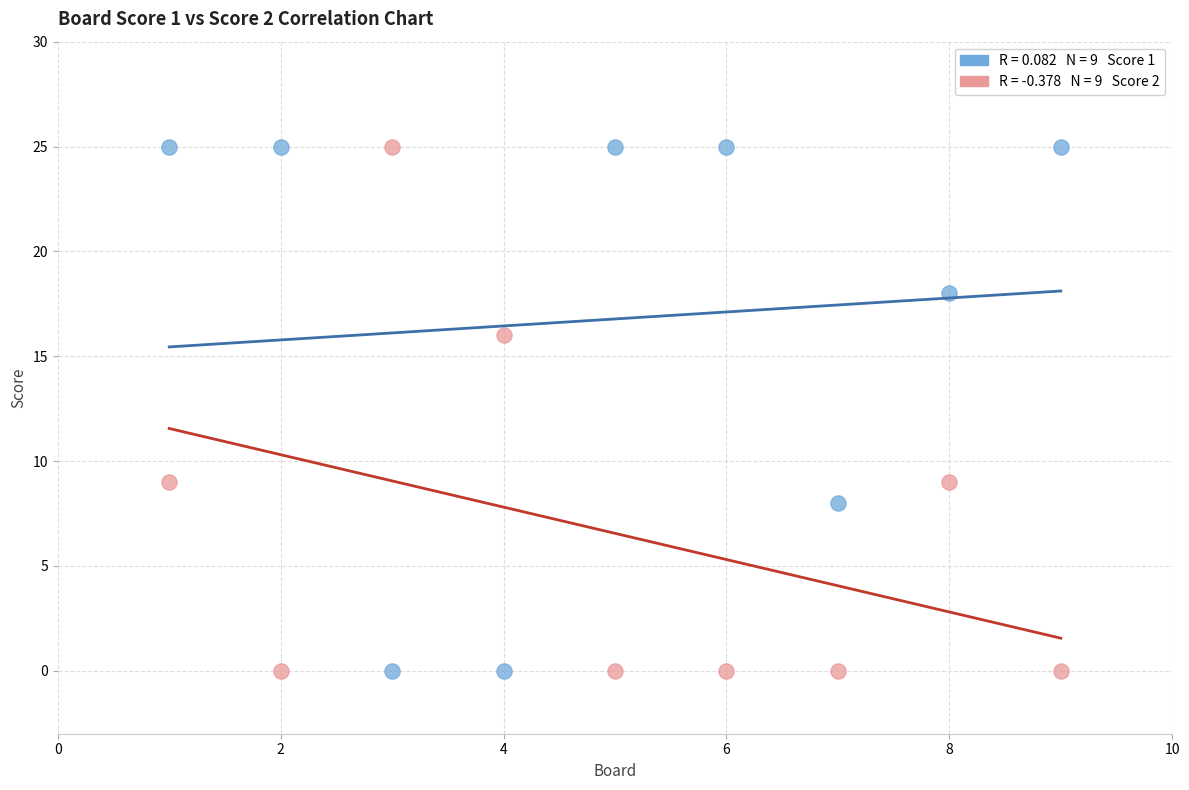

Across all data points, what is the range of Y values (max minus min)?

25